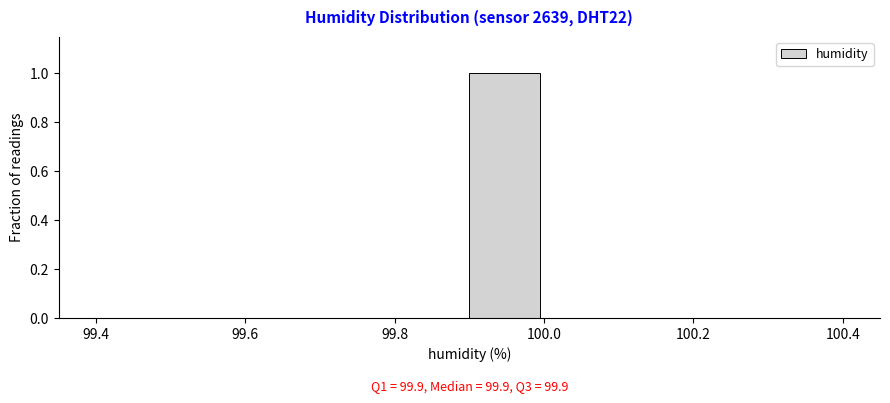

Over which range of the x-axis is the bar tallest?

99.9 to 100.0